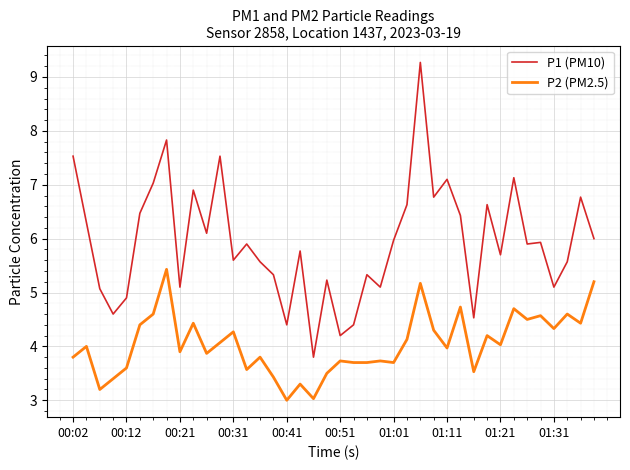

What is the minimum value shown in the chart?

3.0